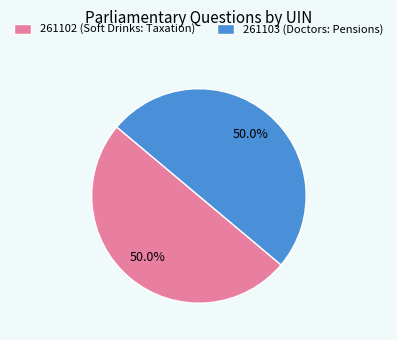

Approximately how many times larger is the value at 261103 (Doctors: Pensions) compared to 261102 (Soft Drinks: Taxation)?

1.0